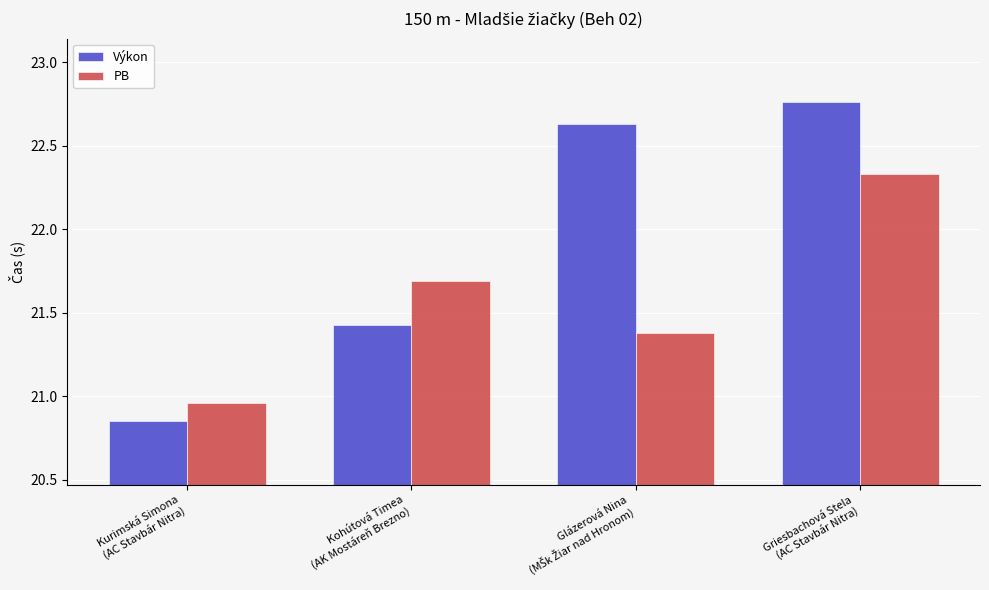

Rank the series by their average value, from highest to lowest.

Výkon, PB